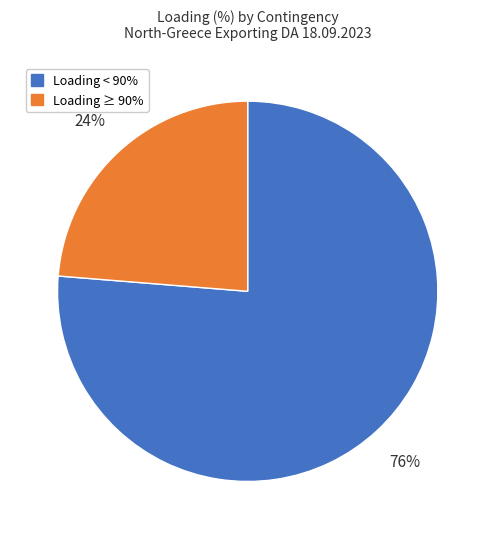

To the nearest percent, what is the average slice percentage?

50%